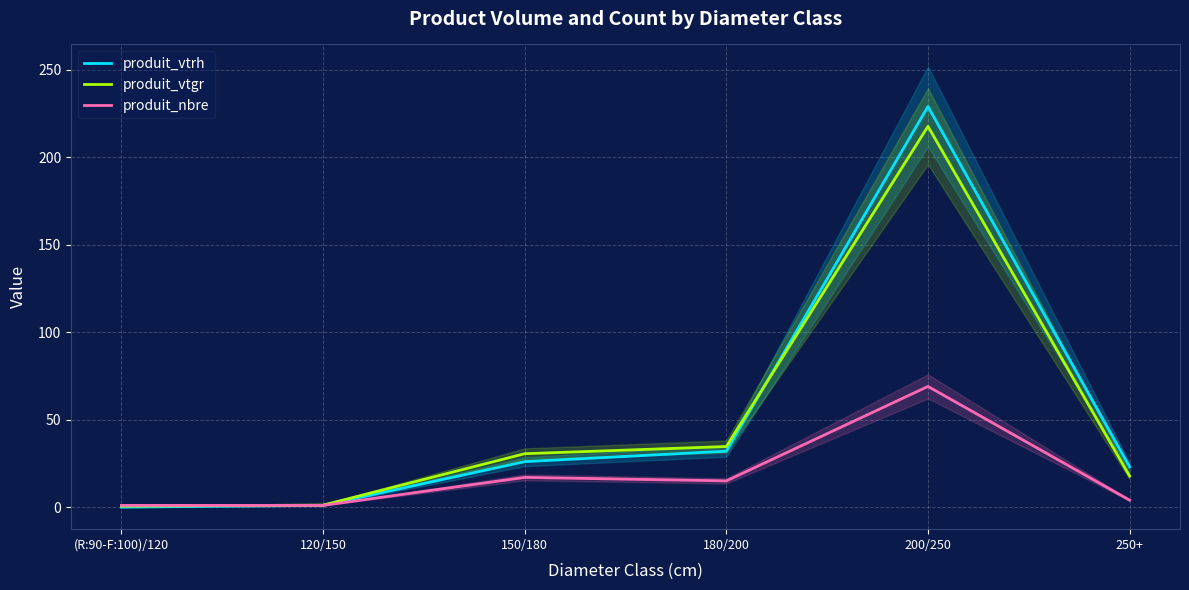

True or false: produit_vtrh has more than 1 interior local peaks.

False